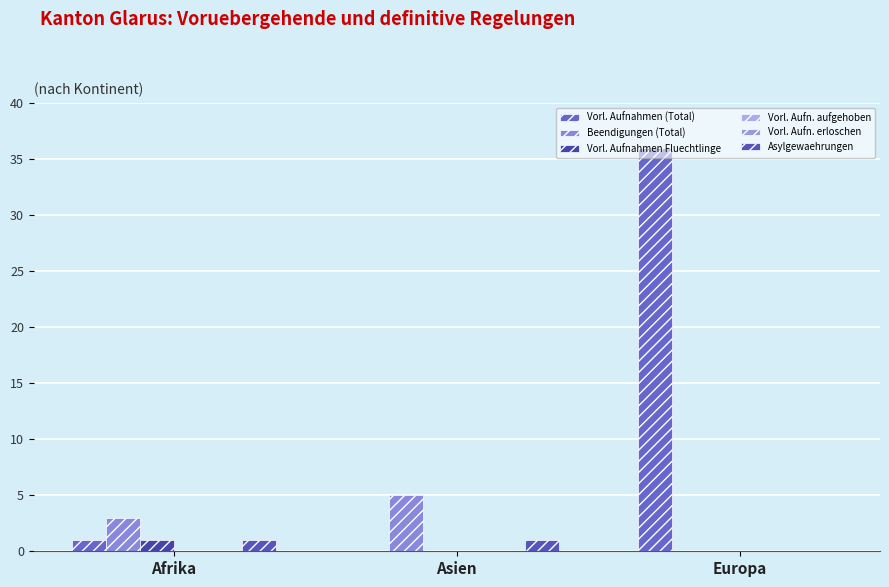

How many bars are there in each group?

6